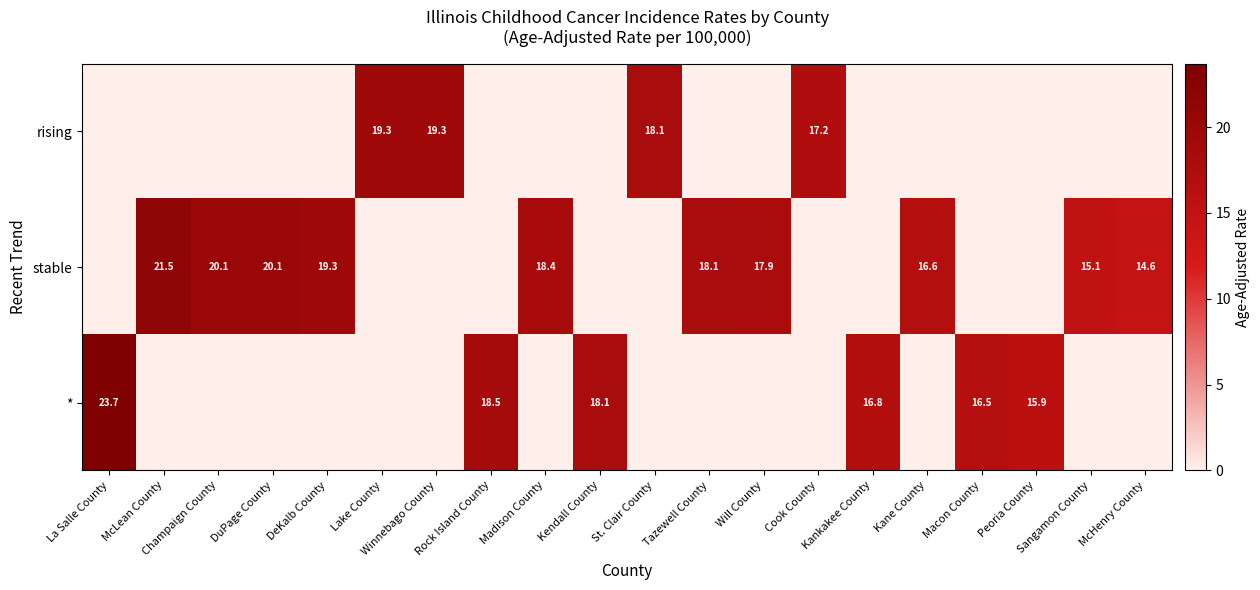

At which label does rising reach its minimum?

La Salle County